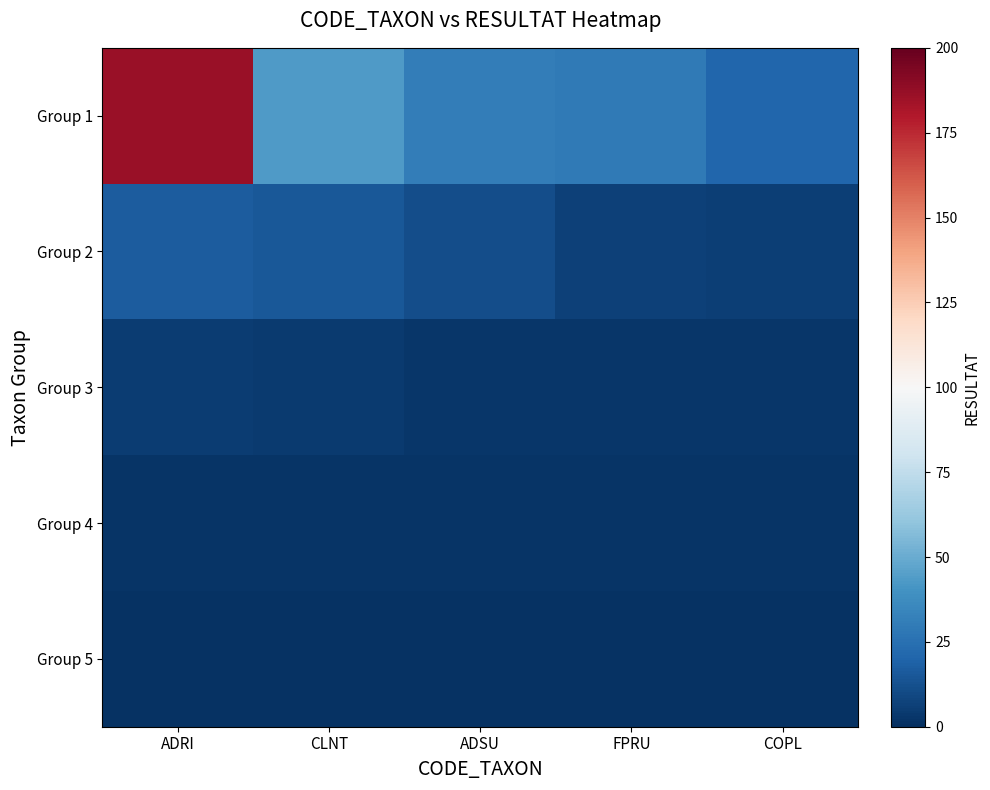

At ADSU, list the series in order from largest to smallest.

Group 1, Group 2, Group 3, Group 4, Group 5